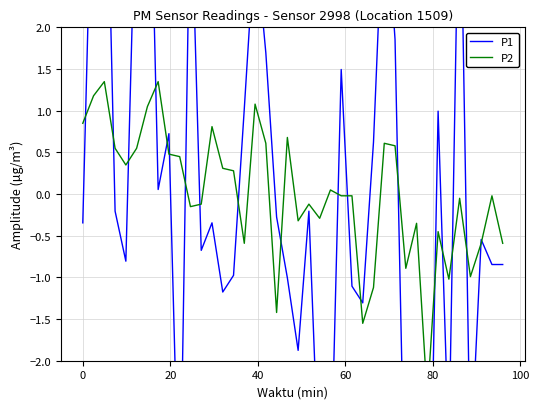

How many categories are shown in the chart?

40